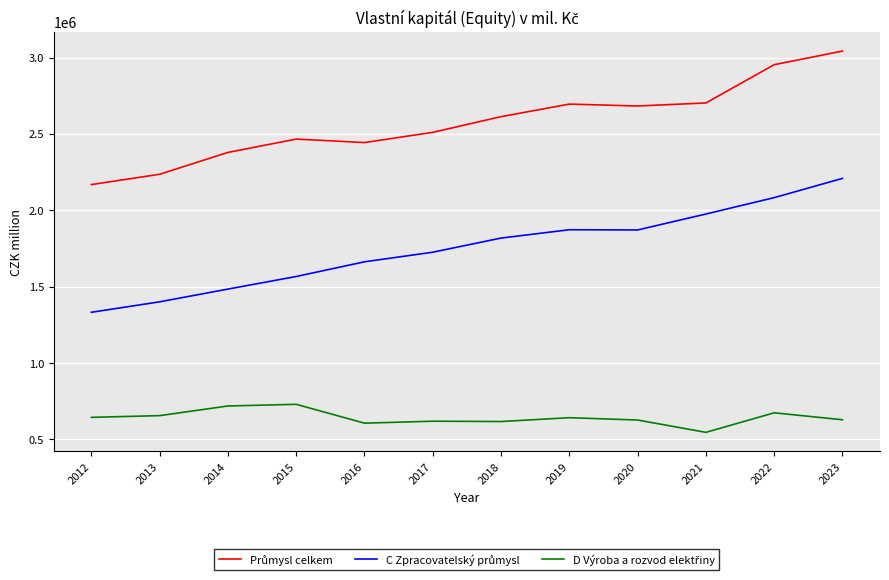

What is the spread (max minus min) of values at 2017?

1891638